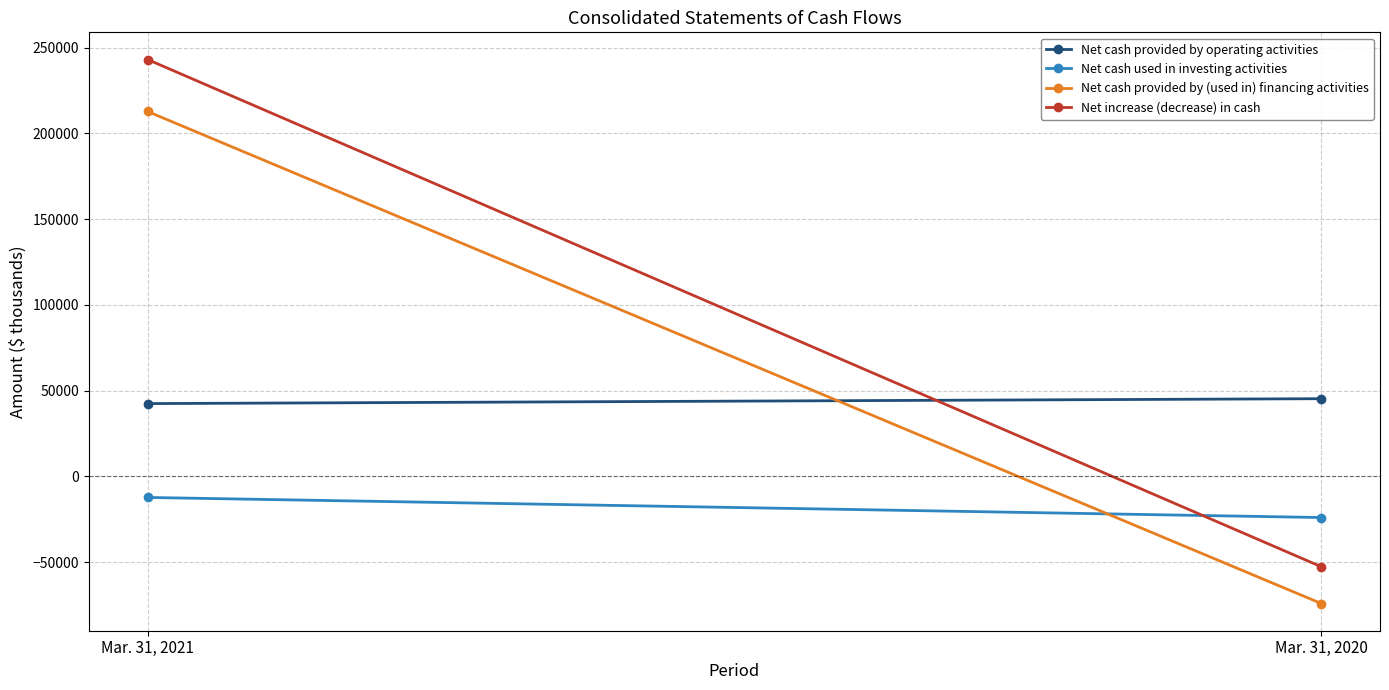

Reading left to right, extract all data points from this chart.

Net cash provided by operating activities: 42505	45361
Net cash used in investing activities: -12216	-23925
Net cash provided by (used in) financing activities: 212812	-74059
Net increase (decrease) in cash: 243101	-52623